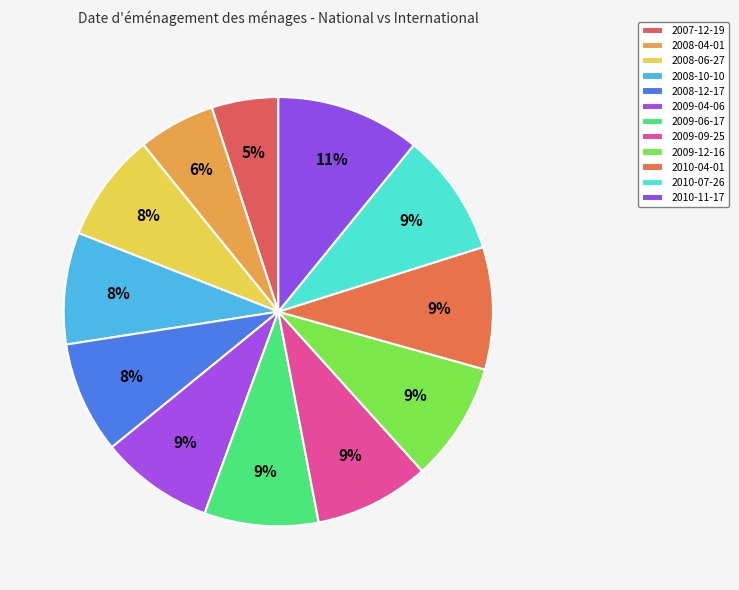

Rank the categories by value from highest to lowest.

2010-11-17, 2010-07-26, 2010-04-01, 2009-12-16, 2009-09-25, 2009-06-17, 2009-04-06, 2008-12-17, 2008-10-10, 2008-06-27, 2008-04-01, 2007-12-19